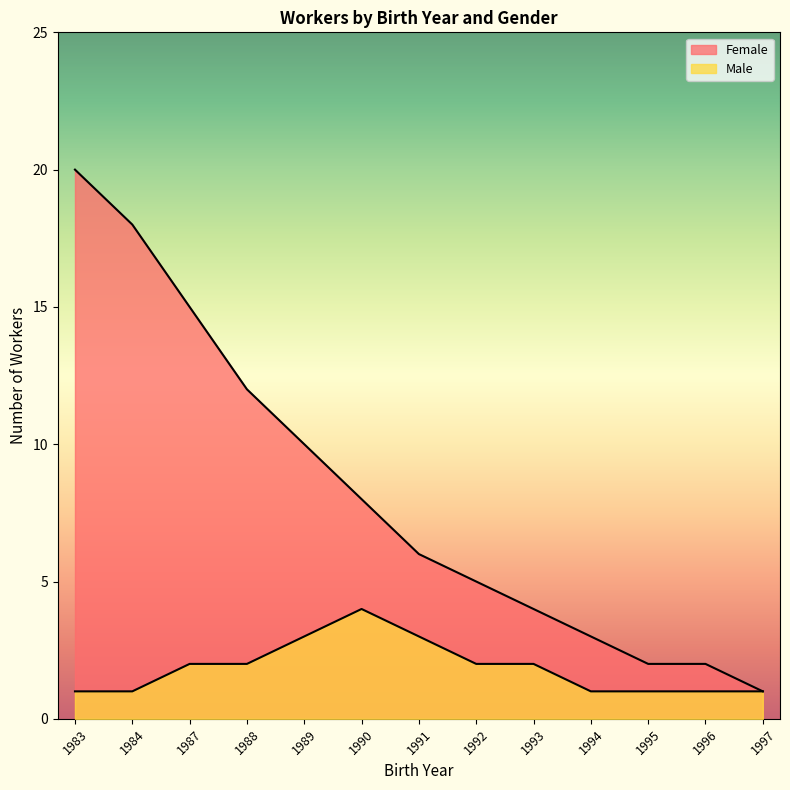

What is the approximate value of Male at 1983?

1